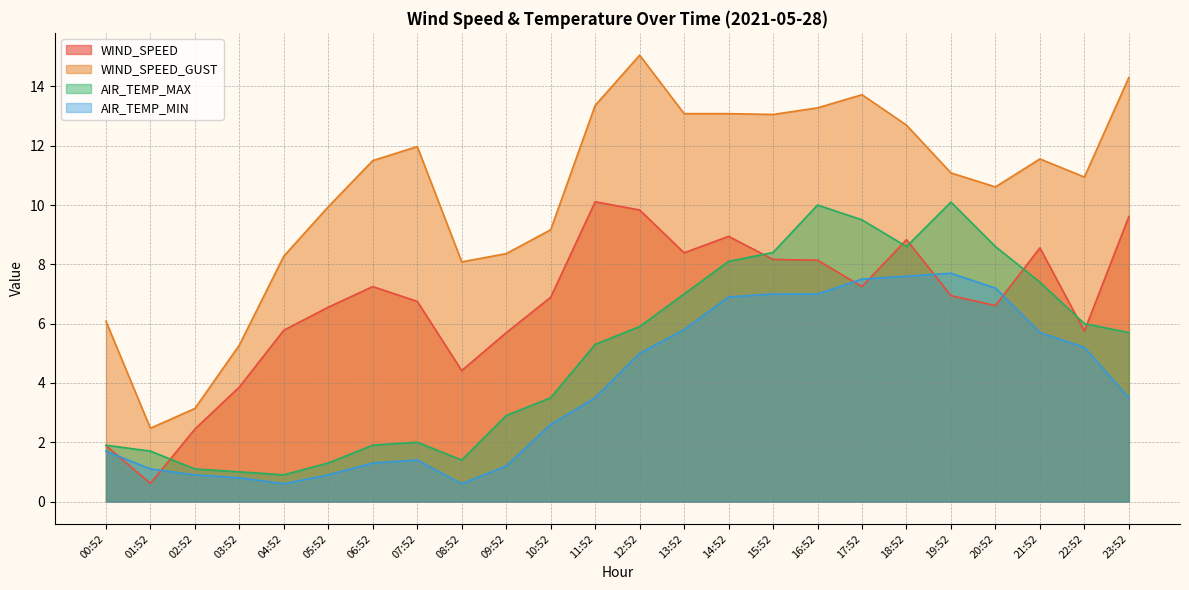

In AIR_TEMP_MAX, how many points are lower than both neighbors (excluding endpoints)?

3